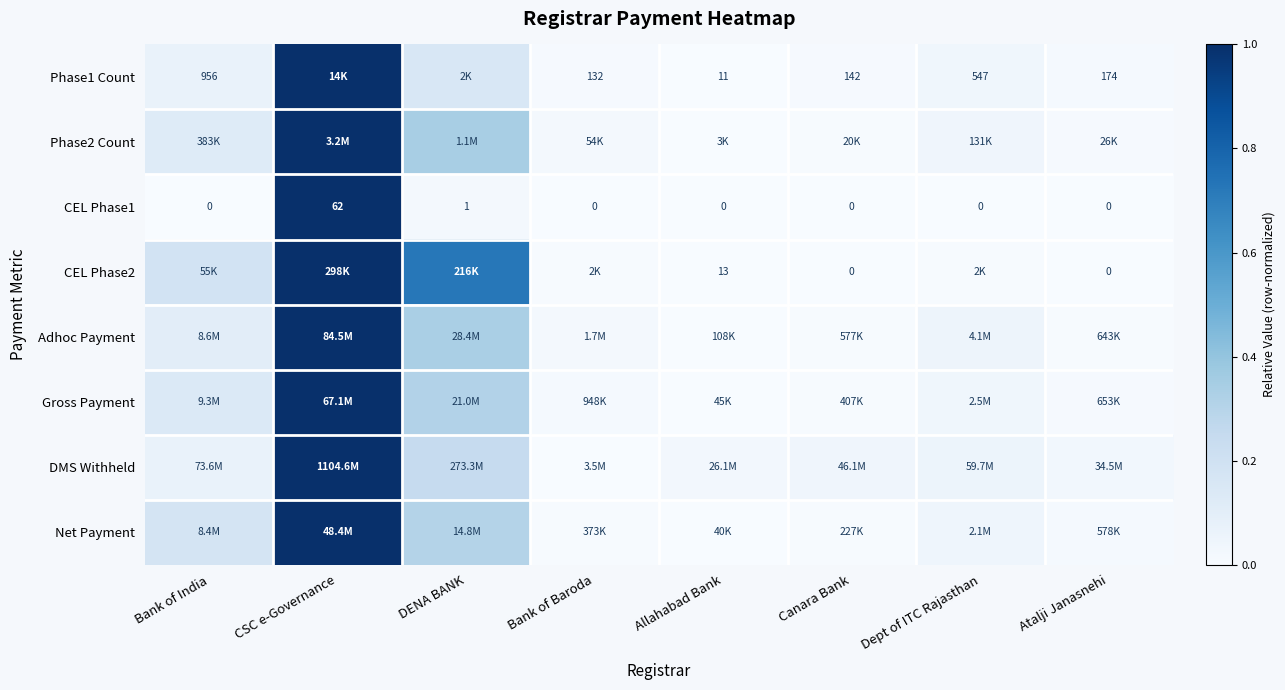

Is the value of CEL Phase2 at Canara Bank greater than the value of Phase1 Count at Bank of India?

No